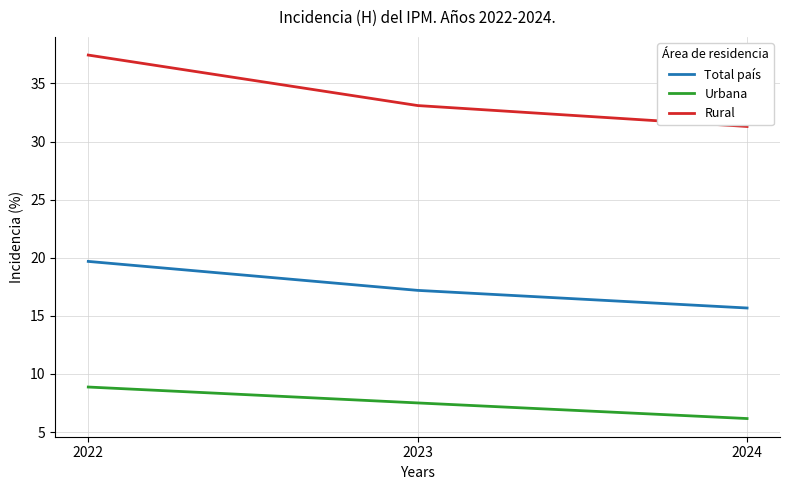

What is the difference between the maximum and minimum values in the Total país series?

4.0